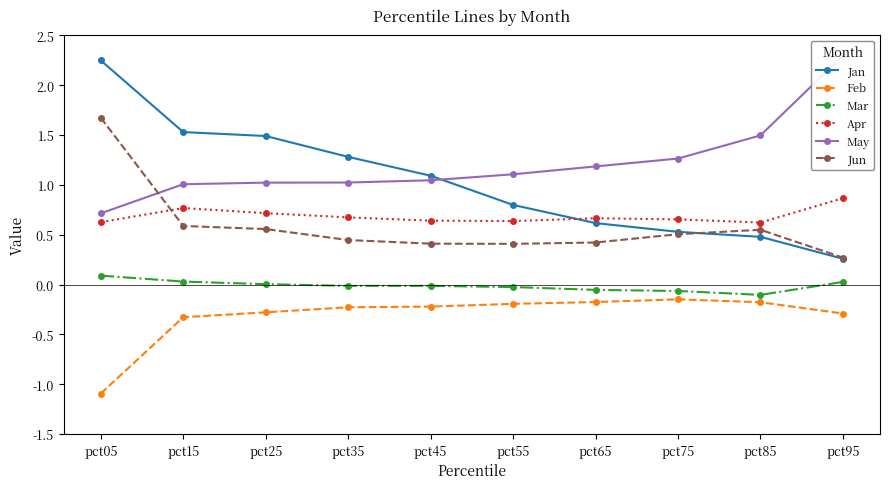

How many data points in Jan are less than 1?

5